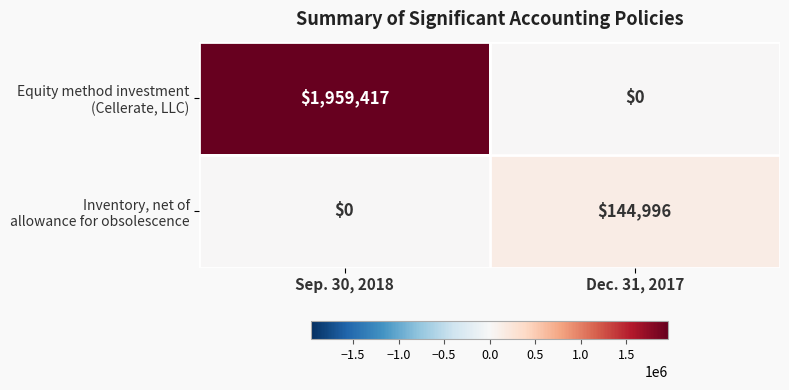

What is the spread (max minus min) of values at Dec. 31, 2017?

144996